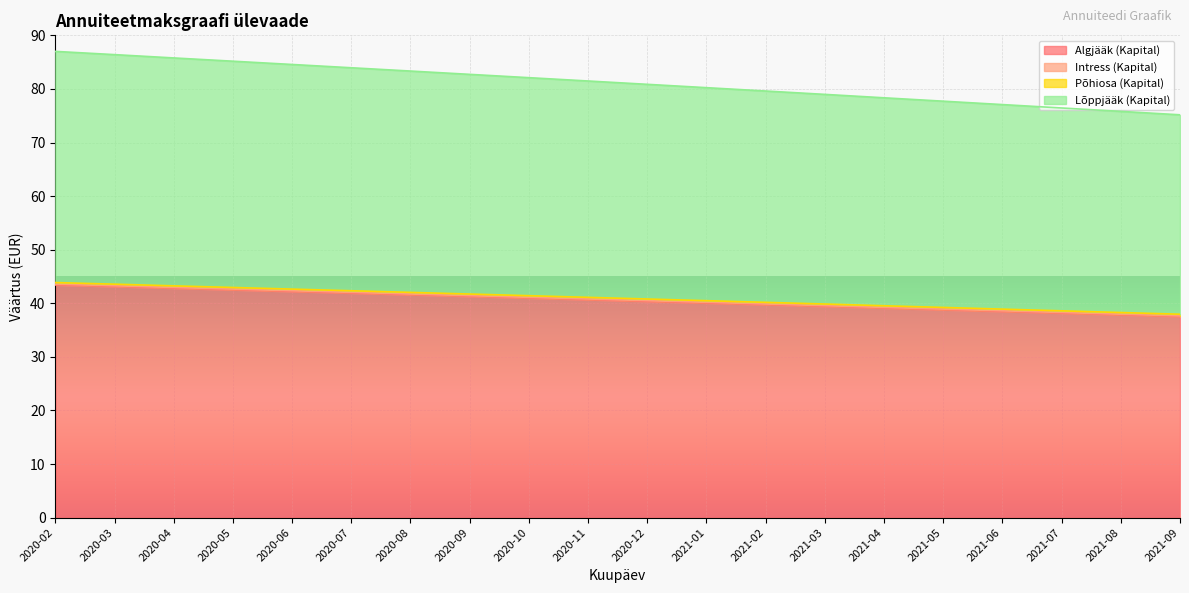

The Algjääk (Kapital) series shows 64.8 at 2021-05. True or false?

False